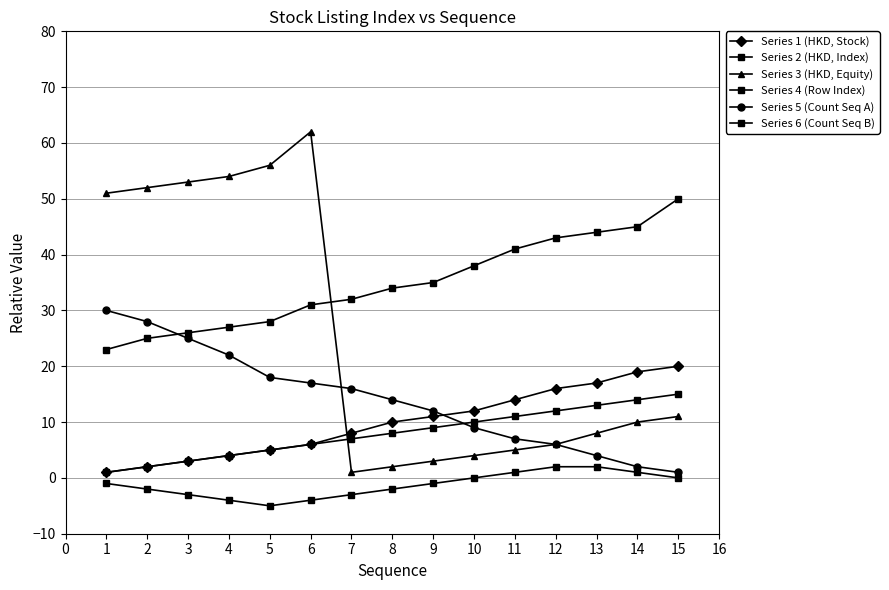

True or false: Series 2 (HKD, Index) and Series 4 (Row Index) cross at least once.

False